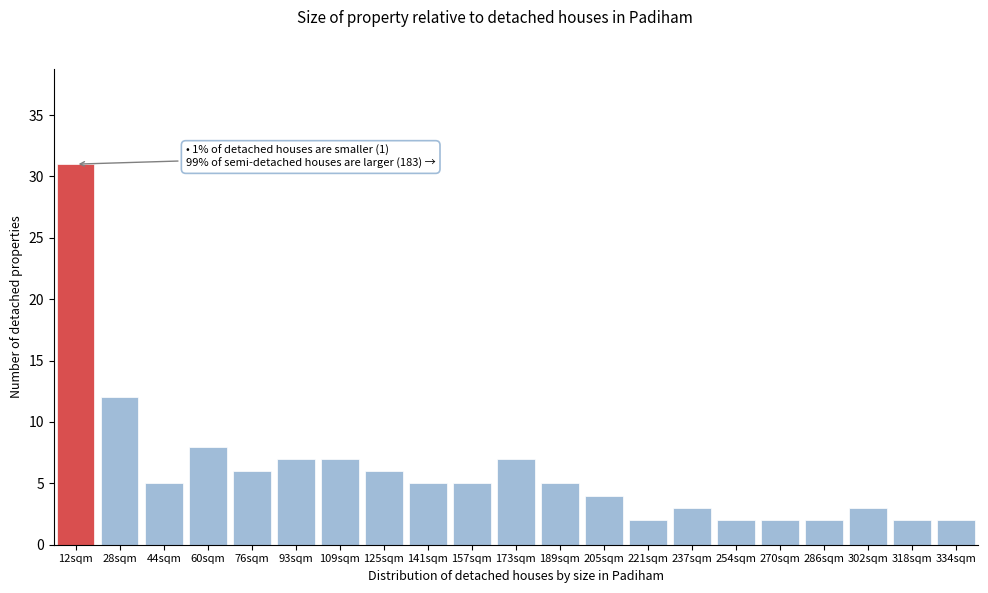

Reading left to right, what are all the values shown in this chart?

31	12	5	8	6	7	7	6	5	5	7	5	4	2	3	2	2	2	3	2	2